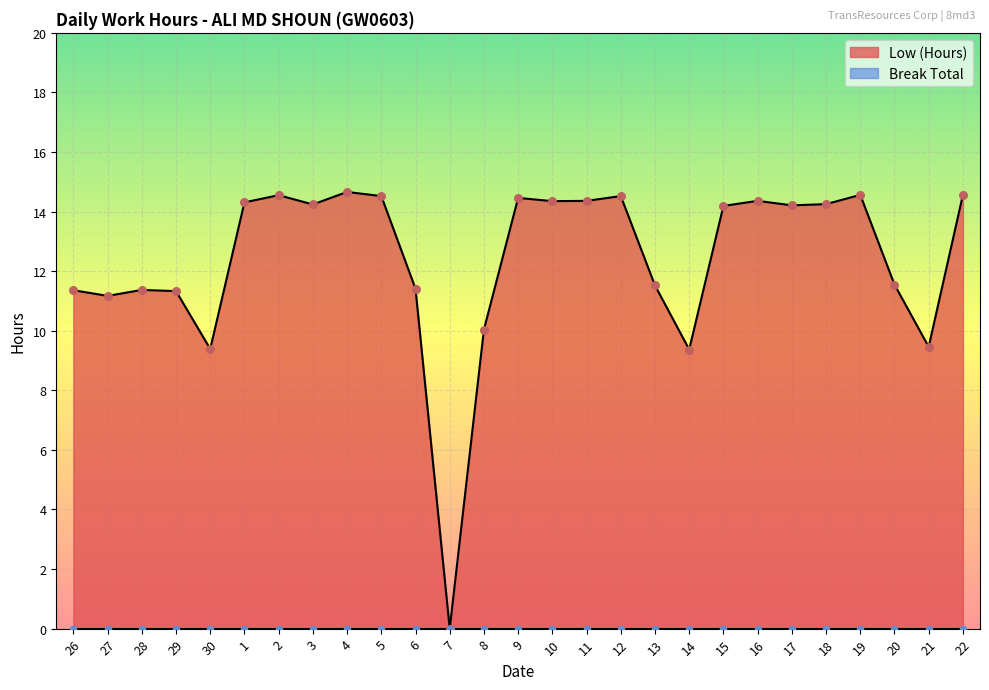

What is the ratio of the value at 9 to the value at 20?

1.3